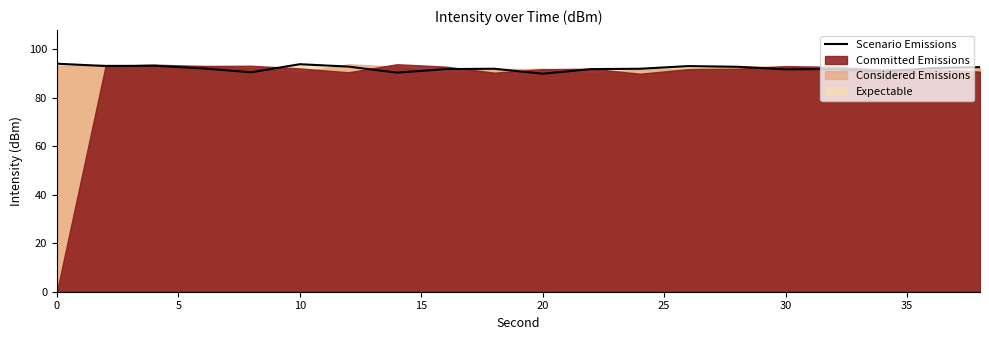

The value of Scenario Emissions at 30 is 160.8. True or false?

False